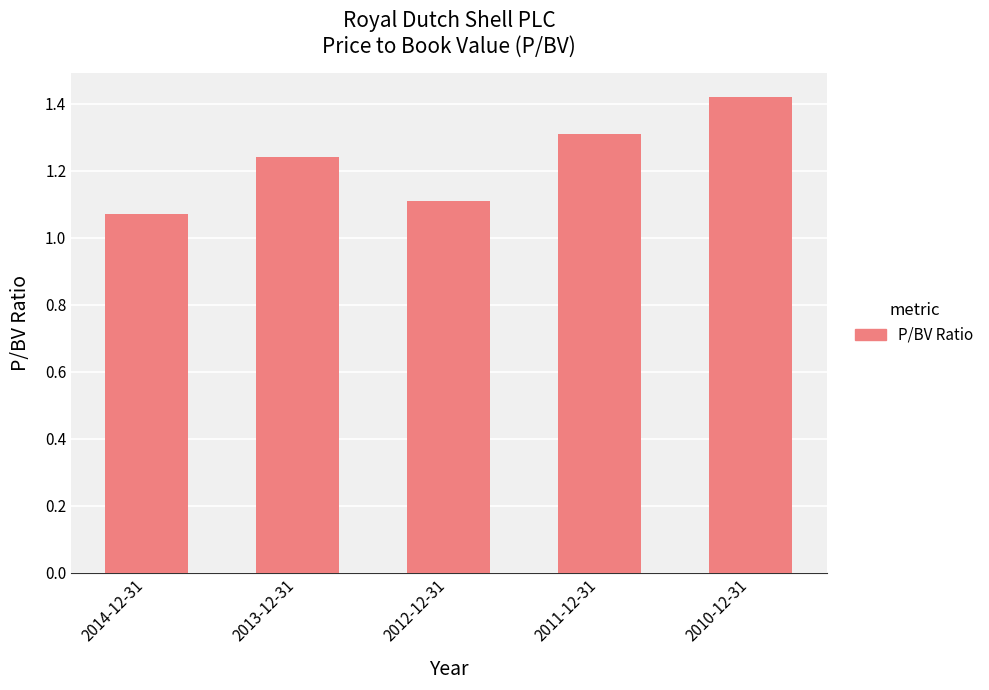

At which category does the chart reach its peak across all series?

2010-12-31